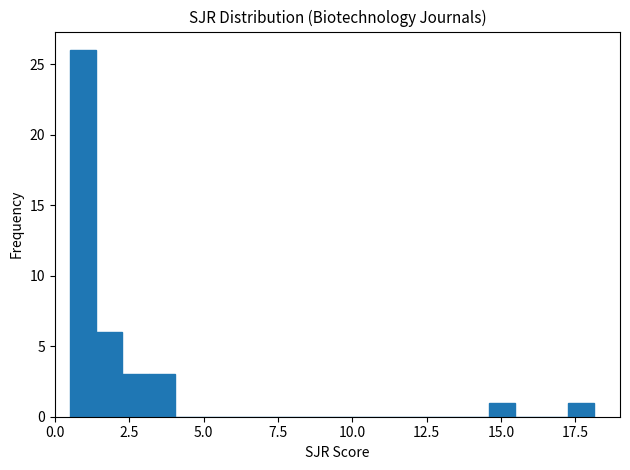

Read against the x-axis, roughly where is the centre of the tallest bar?

1.0